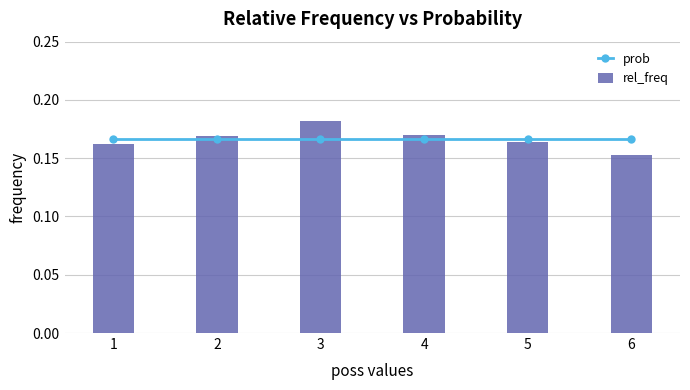

Reading left to right, transcribe all the data shown in this chart.

prob: 1=0.2	2=0.2	3=0.2	4=0.2	5=0.2	6=0.2
rel_freq: 1=0.2	2=0.2	3=0.2	4=0.2	5=0.2	6=0.2